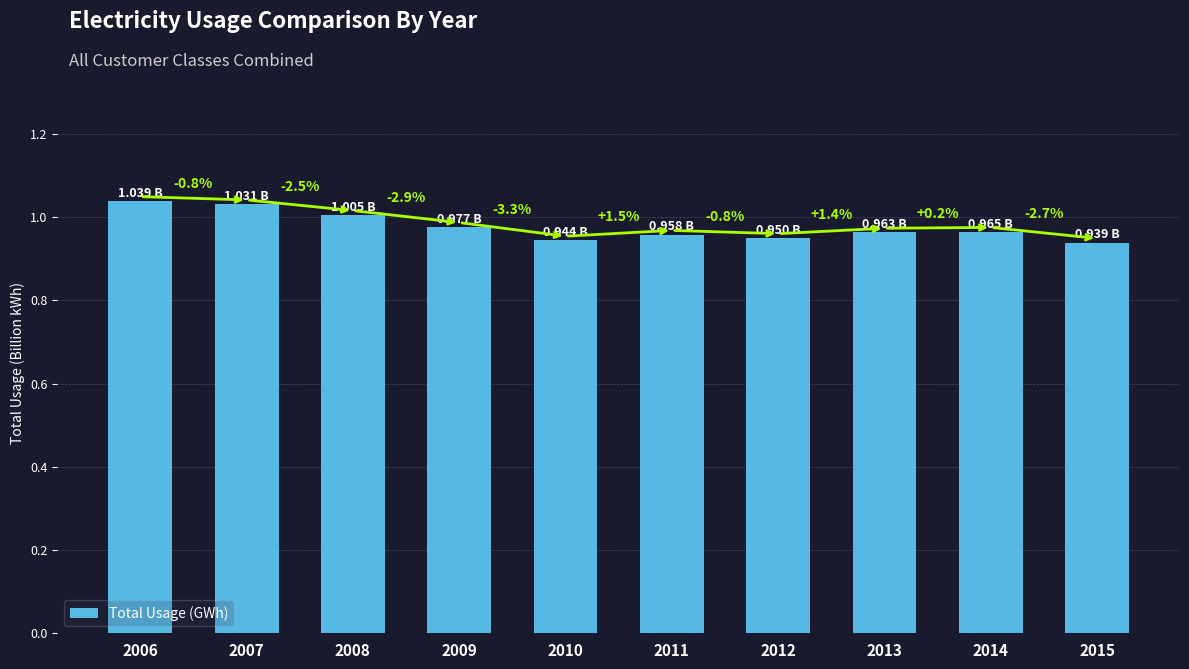

The chart shows a value of 0.6 at 2006. True or false?

False